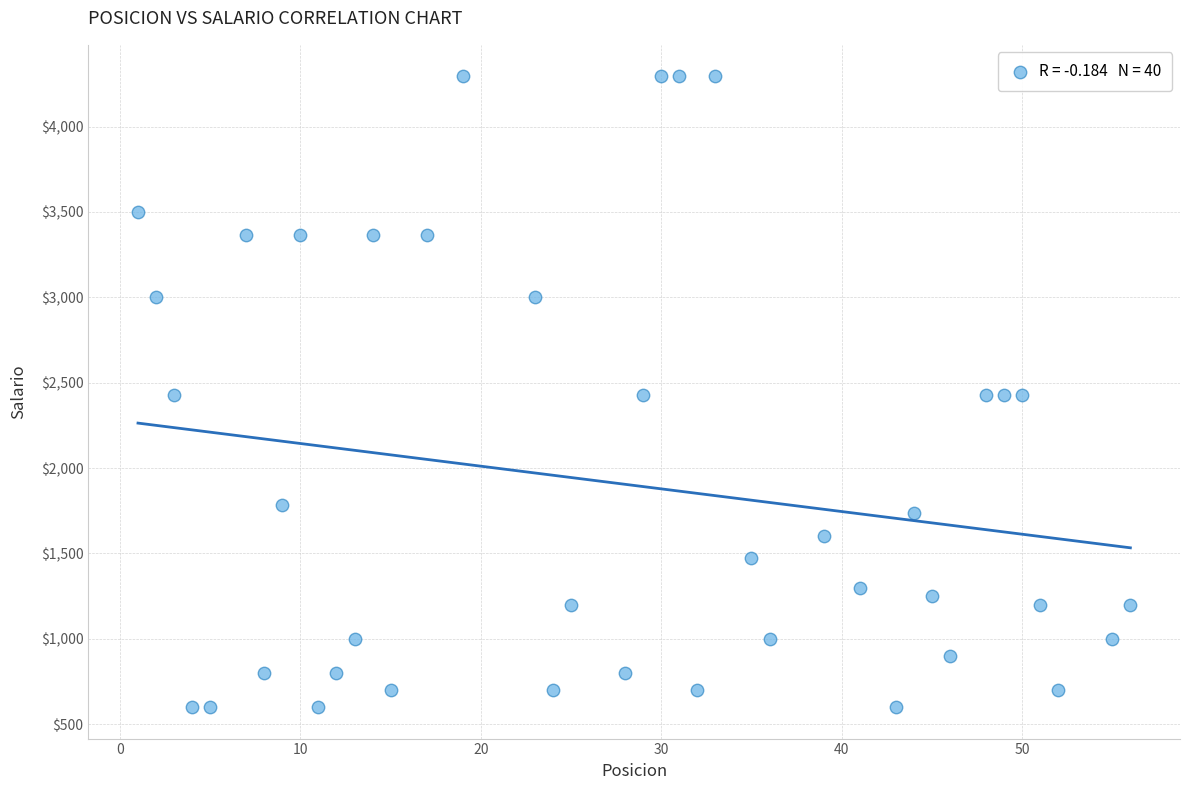

What is the range of Y values (max minus min)?

3694